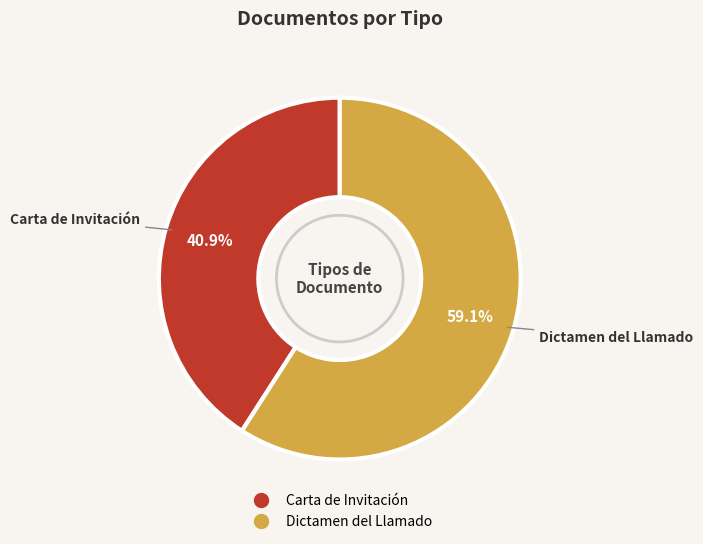

Which slice is the largest?

Dictamen del Llamado